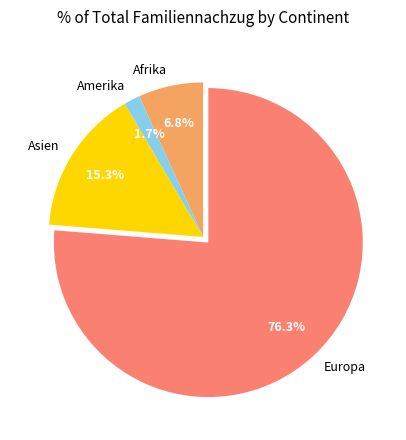

To the nearest percent, what is the average slice percentage?

25%